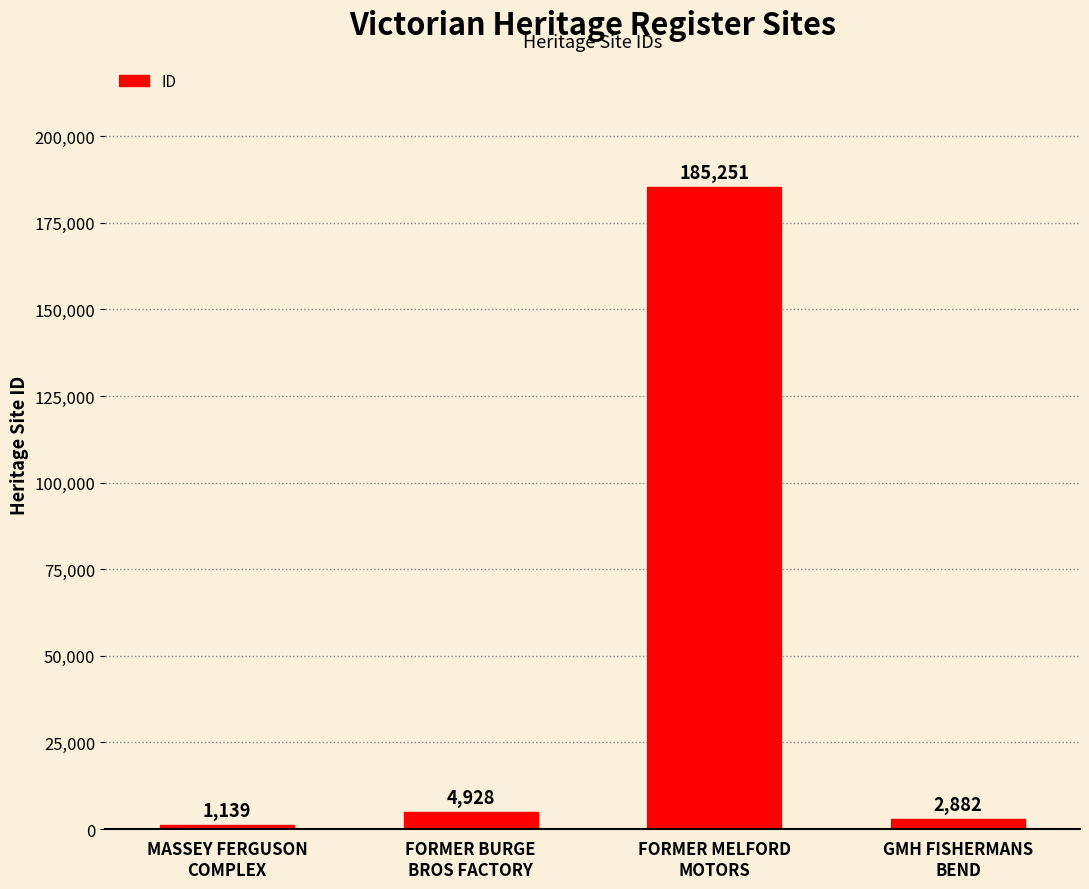

Count the number of data series in this chart.

1